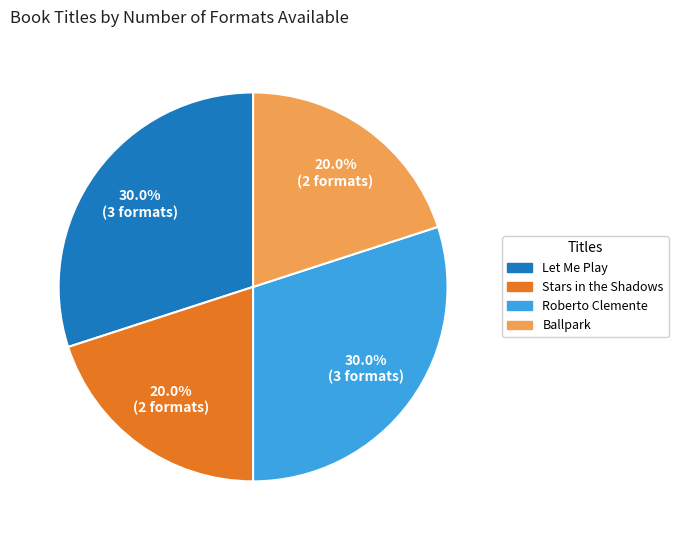

What percentage is NOT represented by Ballpark?

80.0%